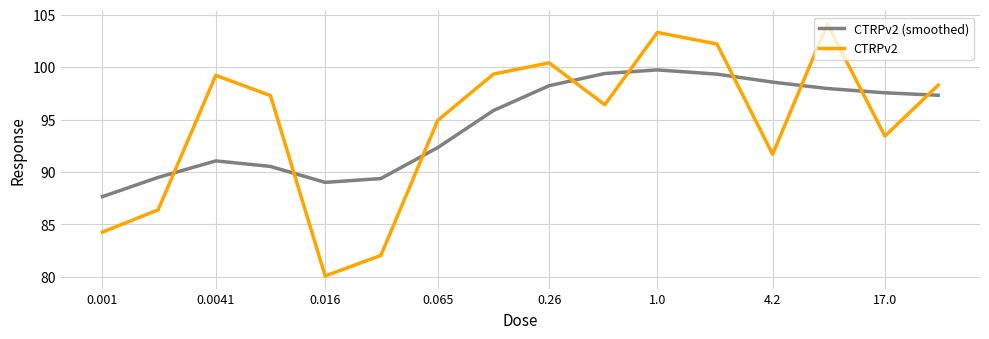

After their last crossing, which series has the higher values: CTRPv2 or CTRPv2 (smoothed)?

CTRPv2